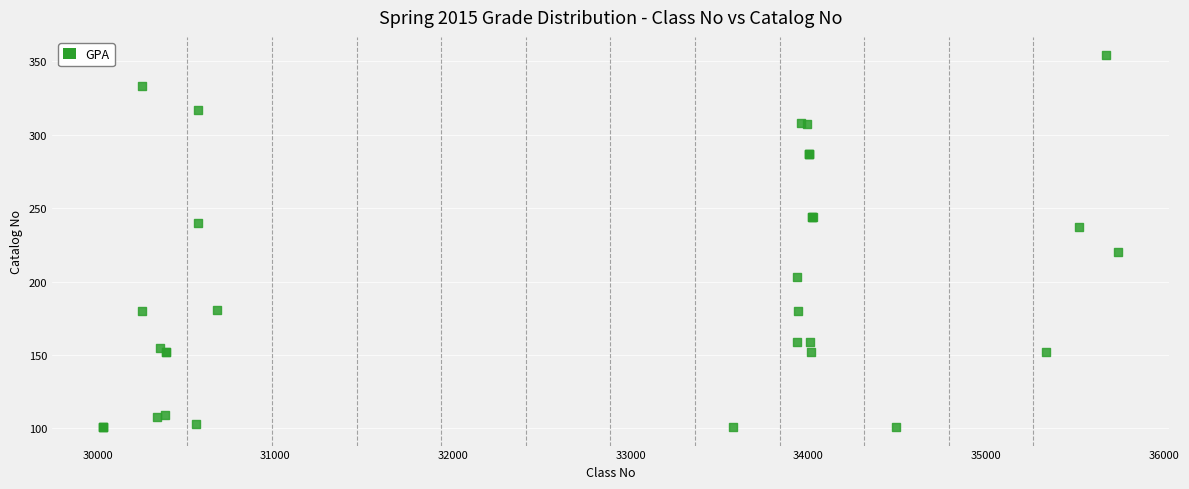

What Y value in the scatter plot is closest to 227?

220